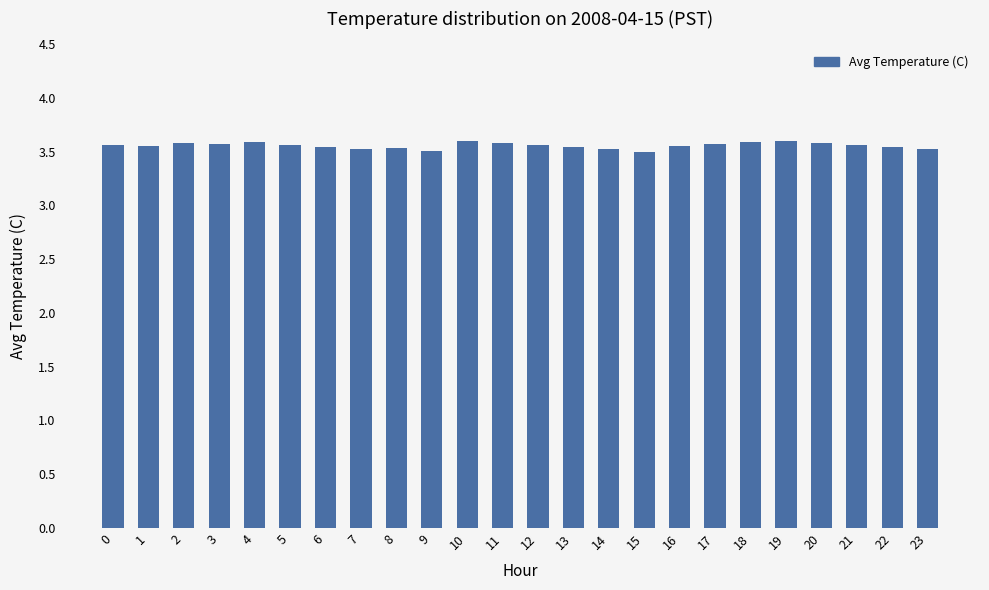

The value at 6 is 6.3. True or false?

False